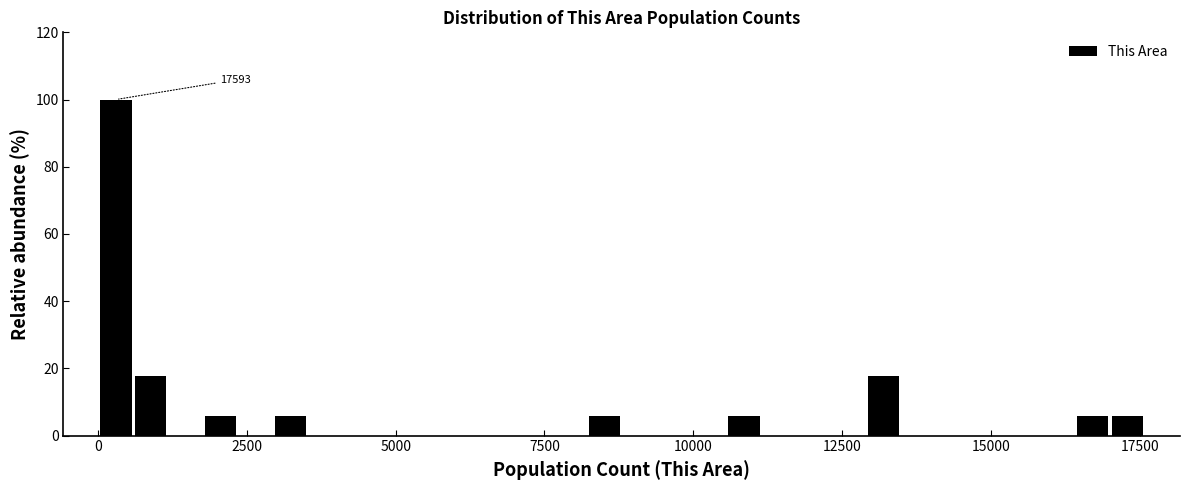

Around what value on the x-axis is the tallest bar? Give the approximate position of its centre, as read against the axis.

500